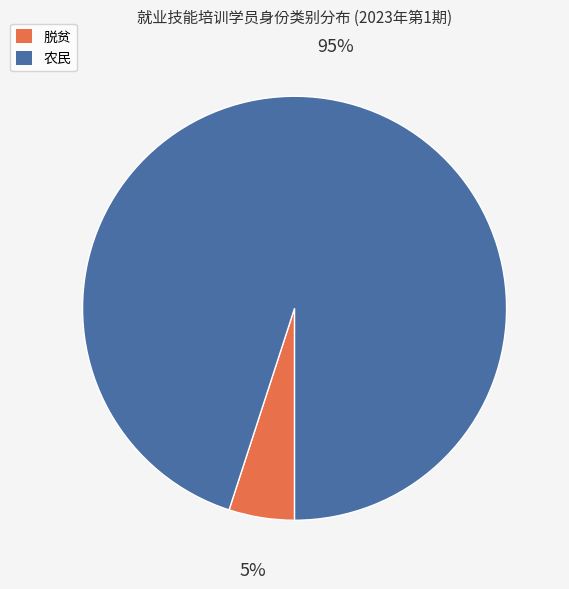

To the nearest percent, what portion does 脱贫 represent?

5%